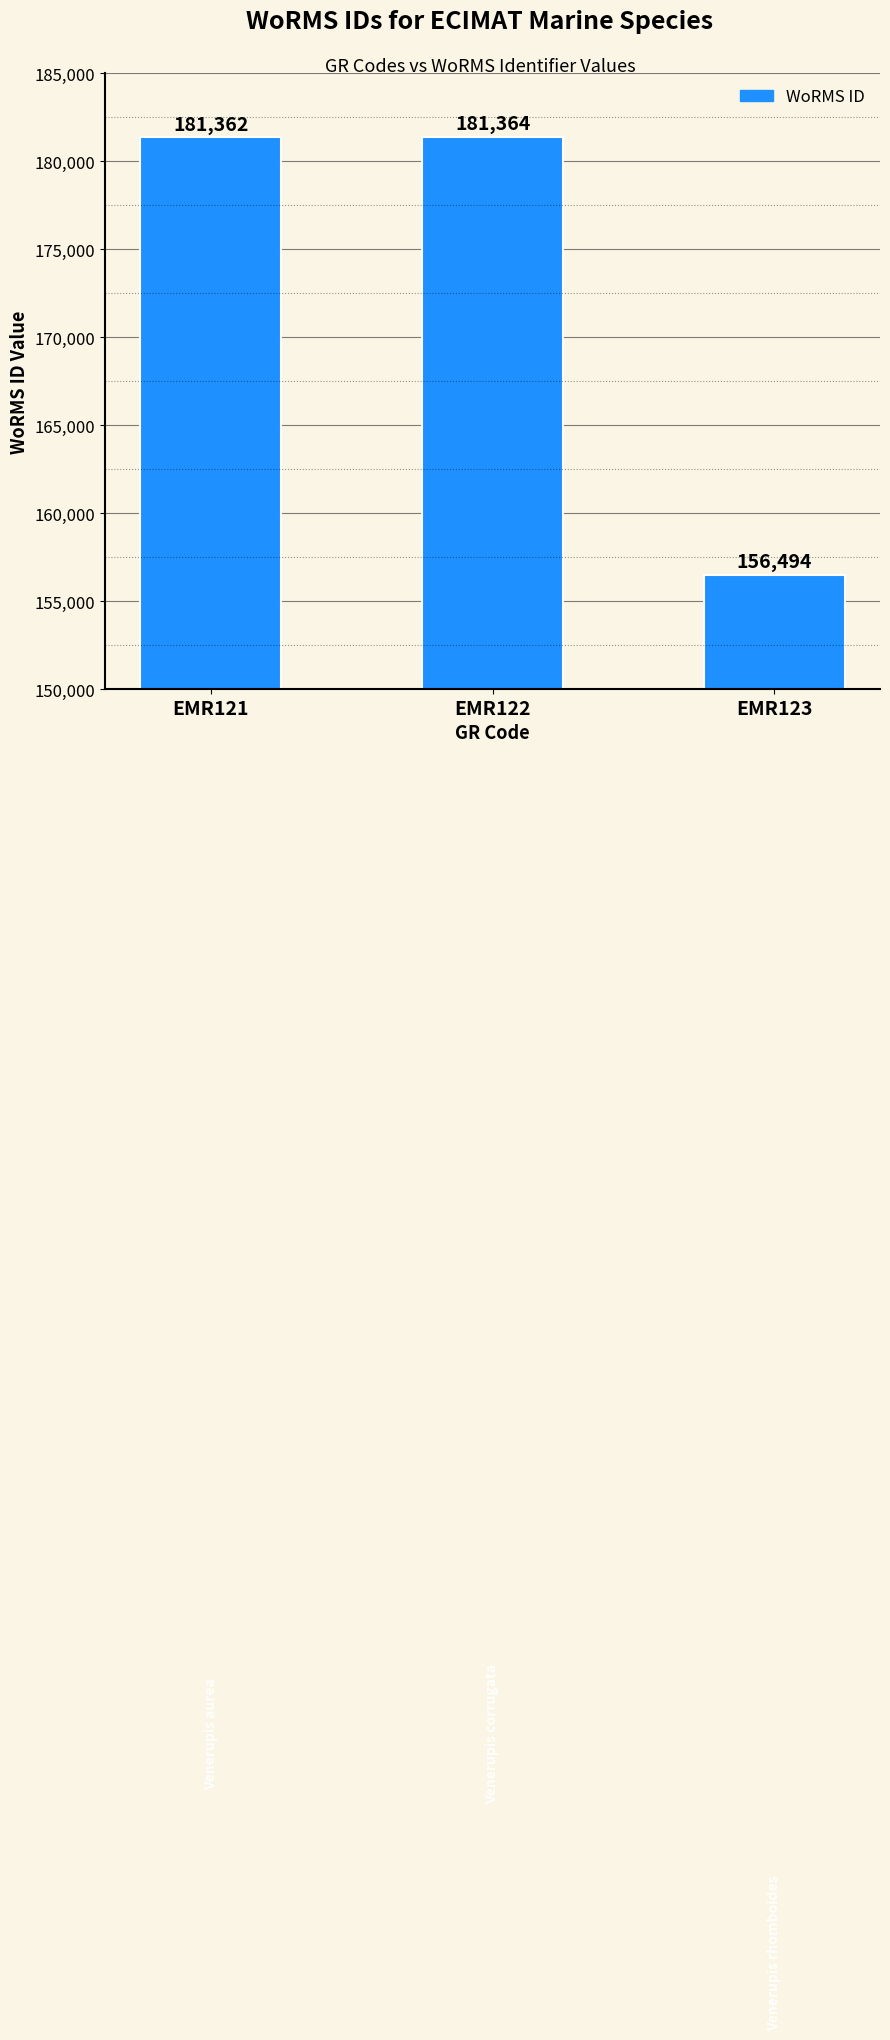

What is the minimum value shown in the chart?

156494